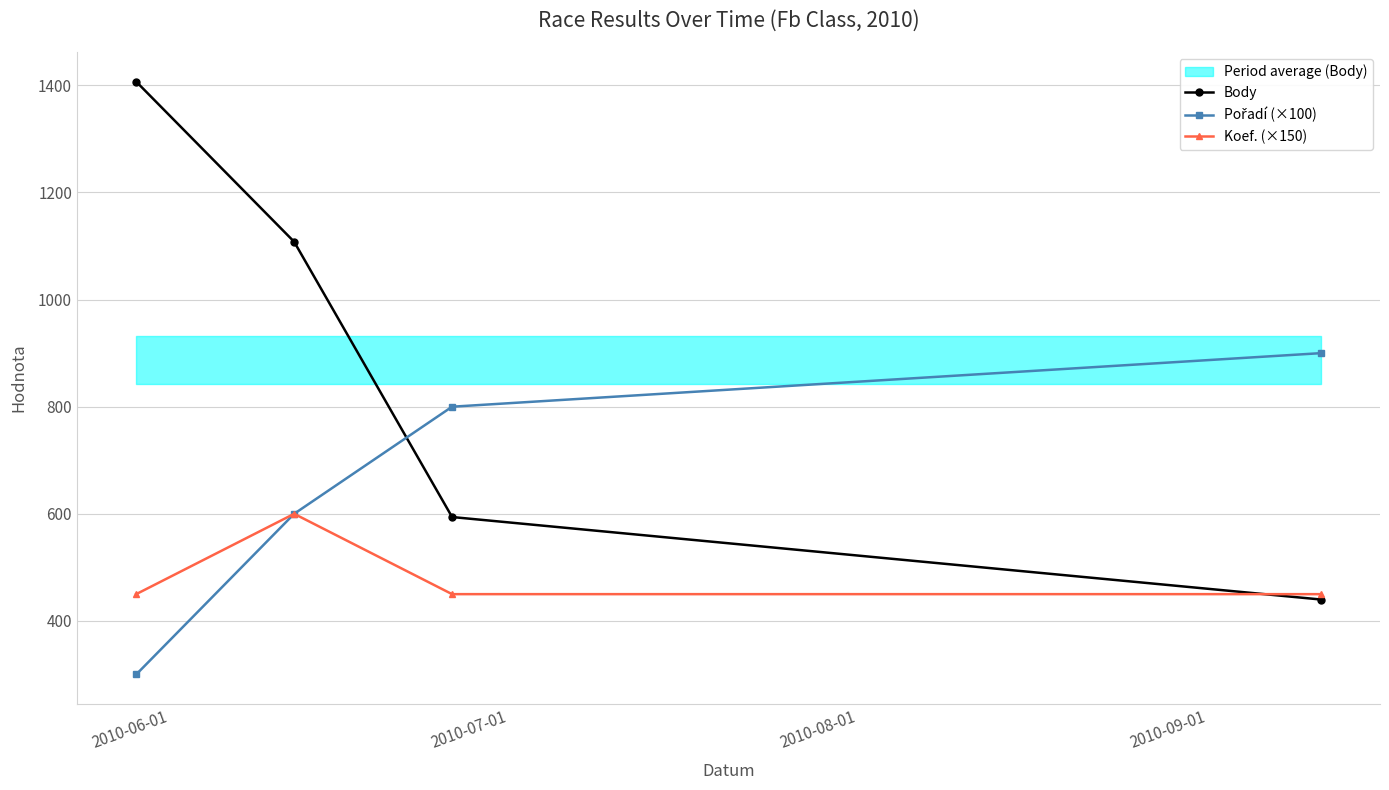

What is the value of the Body point at the 4th from the left?

440